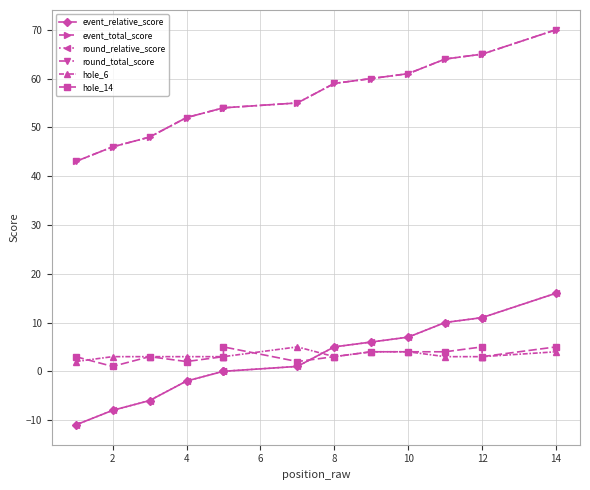

What value does the round_relative_score series have at 12, to the nearest 10?

10